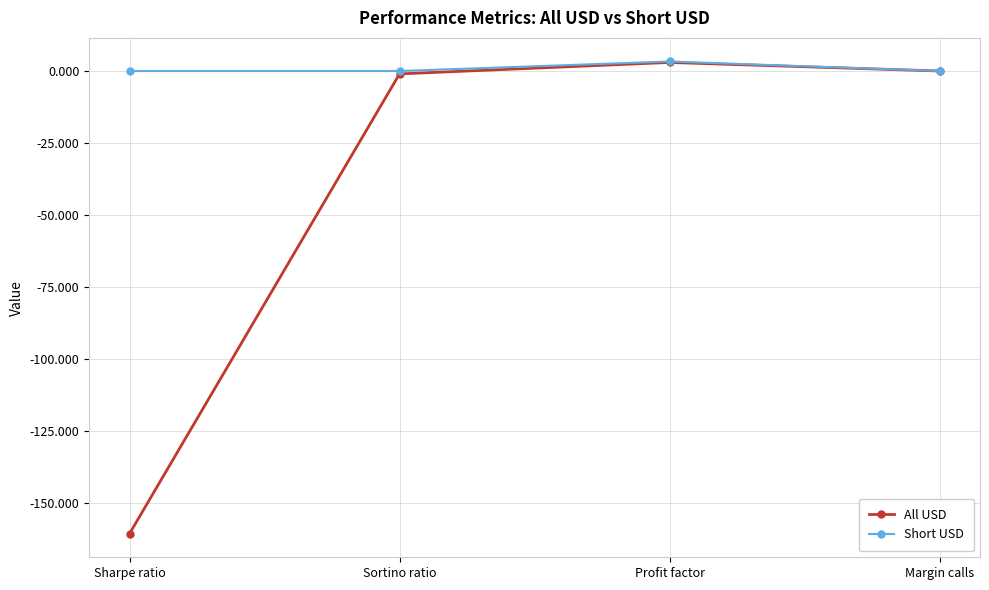

How many categories are shown in the chart?

4